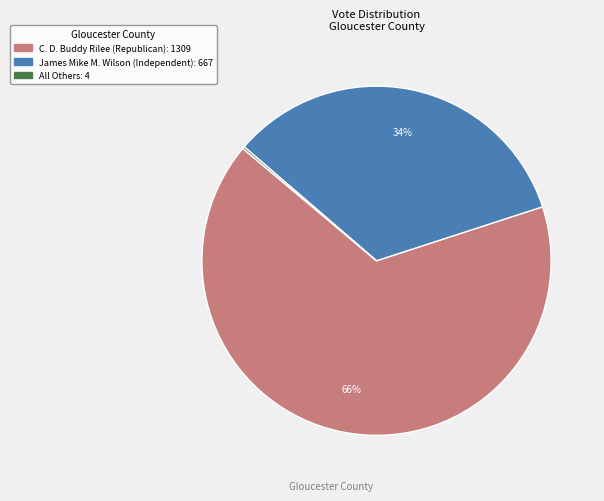

Does any single category account for the majority?

Yes